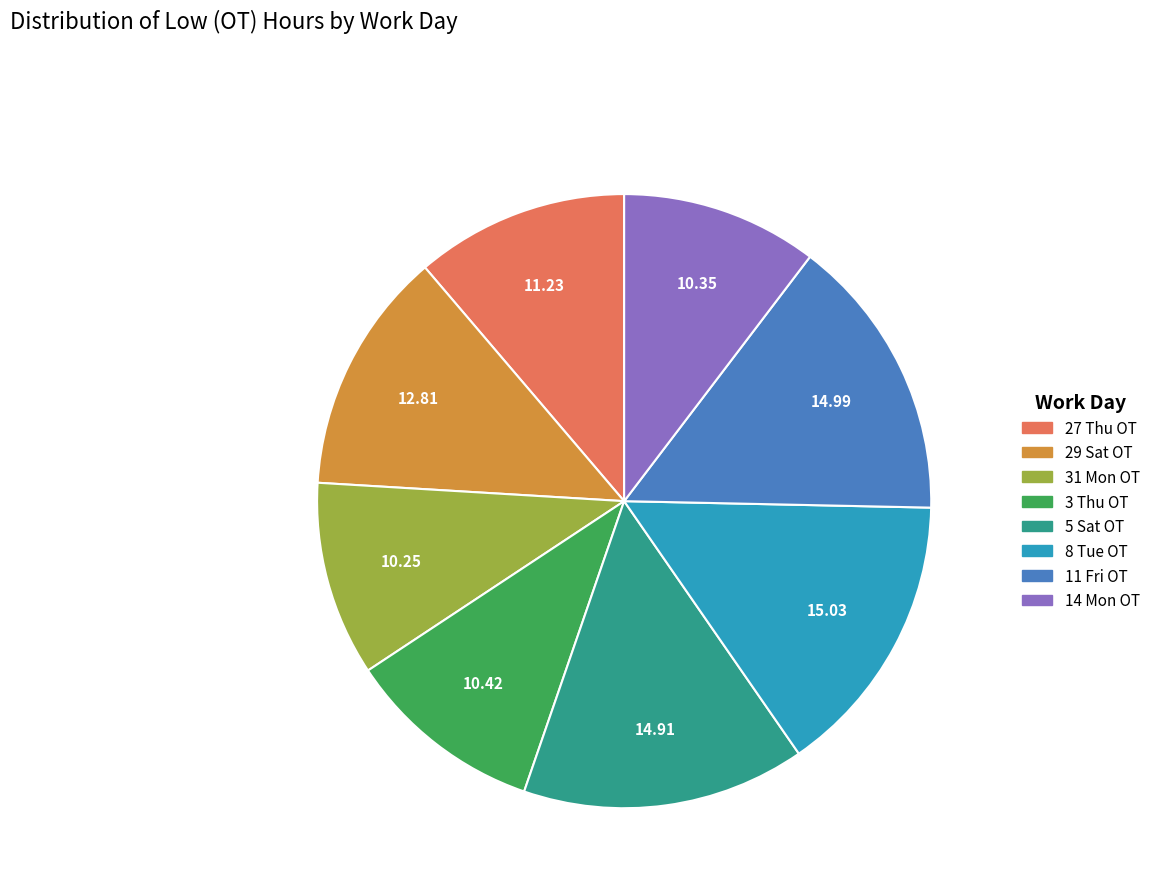

Count the number of slices in the pie.

8